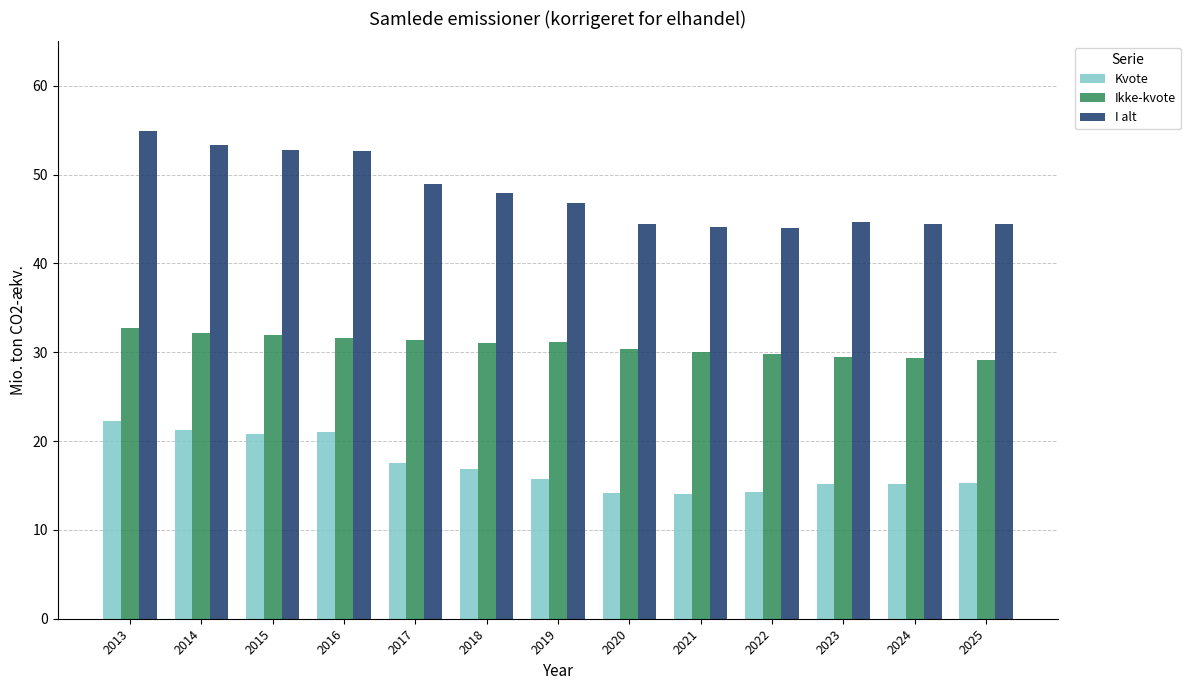

At 2025, list the series in order from smallest to largest.

Kvote, Ikke-kvote, I alt